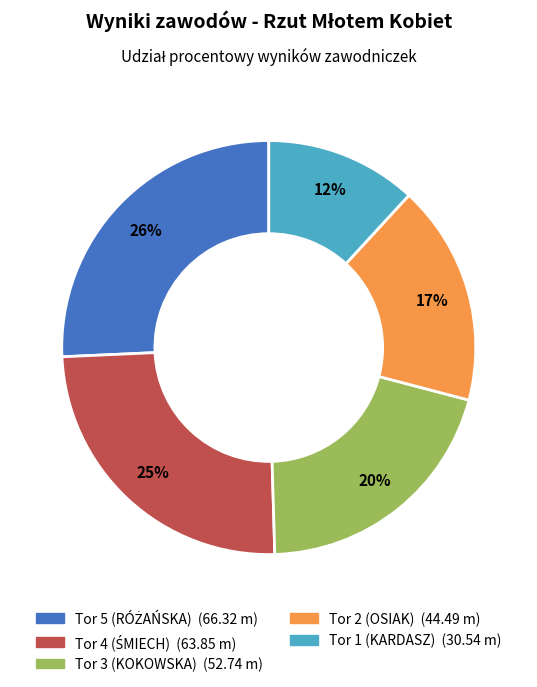

To the nearest percent, what portion does Tor 2 (OSIAK) represent?

17%